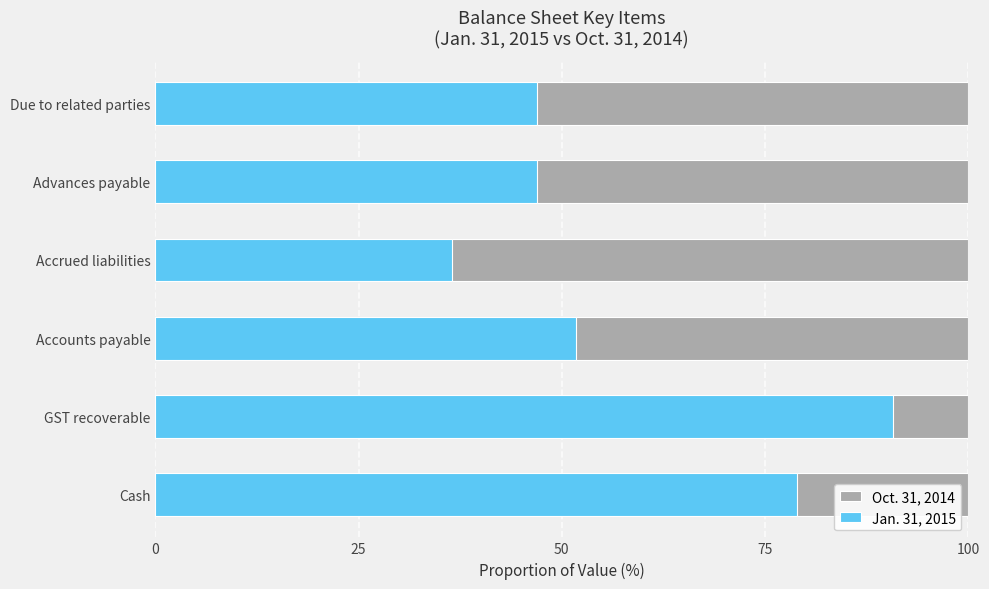

What are all the series names shown in the legend?

Oct. 31, 2014, Jan. 31, 2015